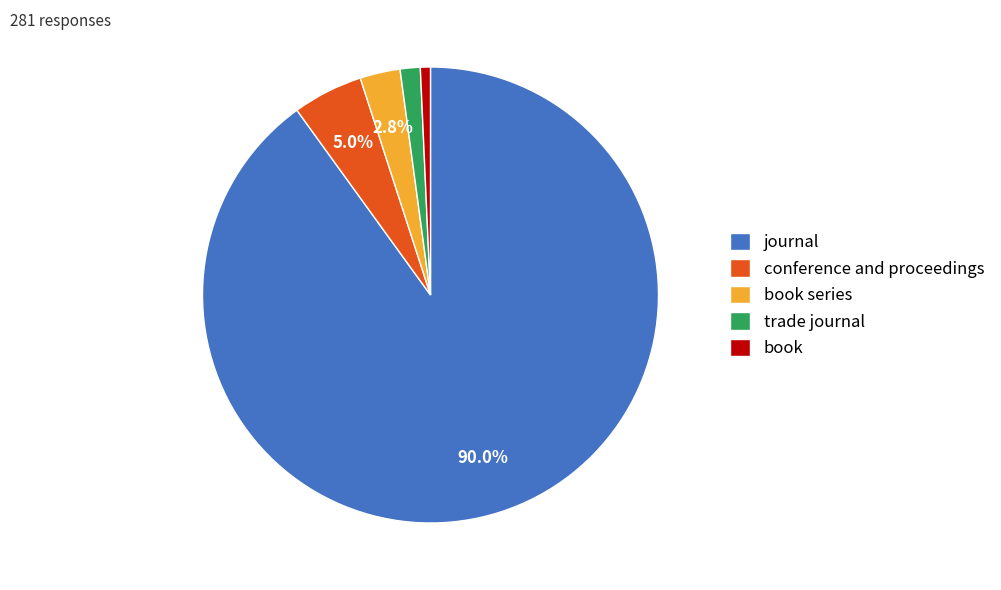

Rank the categories by value from highest to lowest.

journal, conference and proceedings, book series, trade journal, book